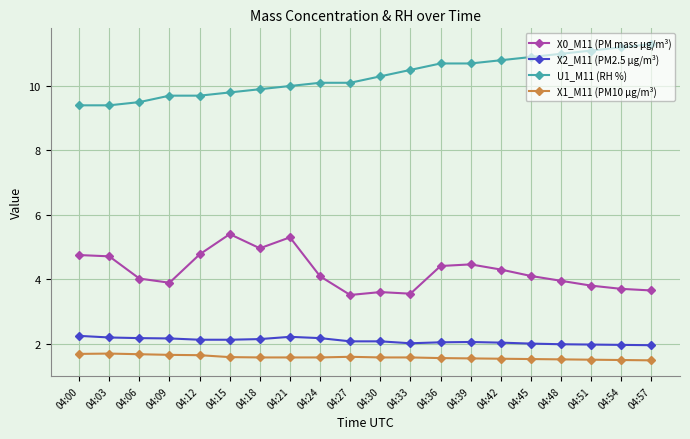

At how many categories does at least one series exceed 9?

20